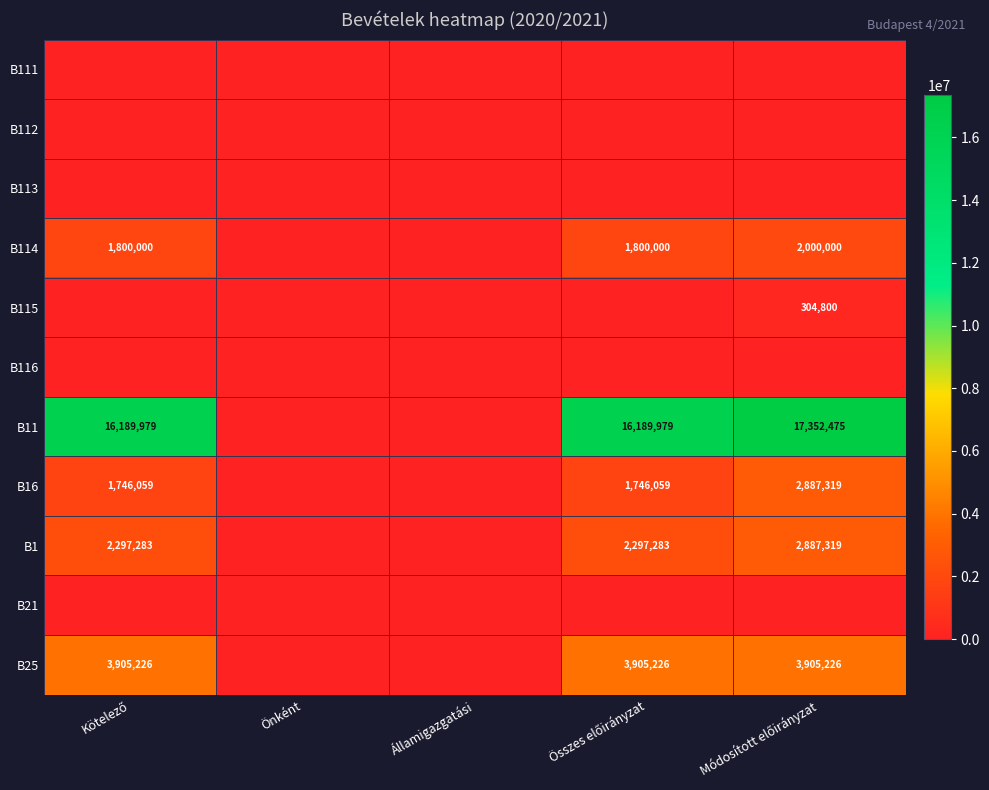

Which series has the largest total across all categories?

B11